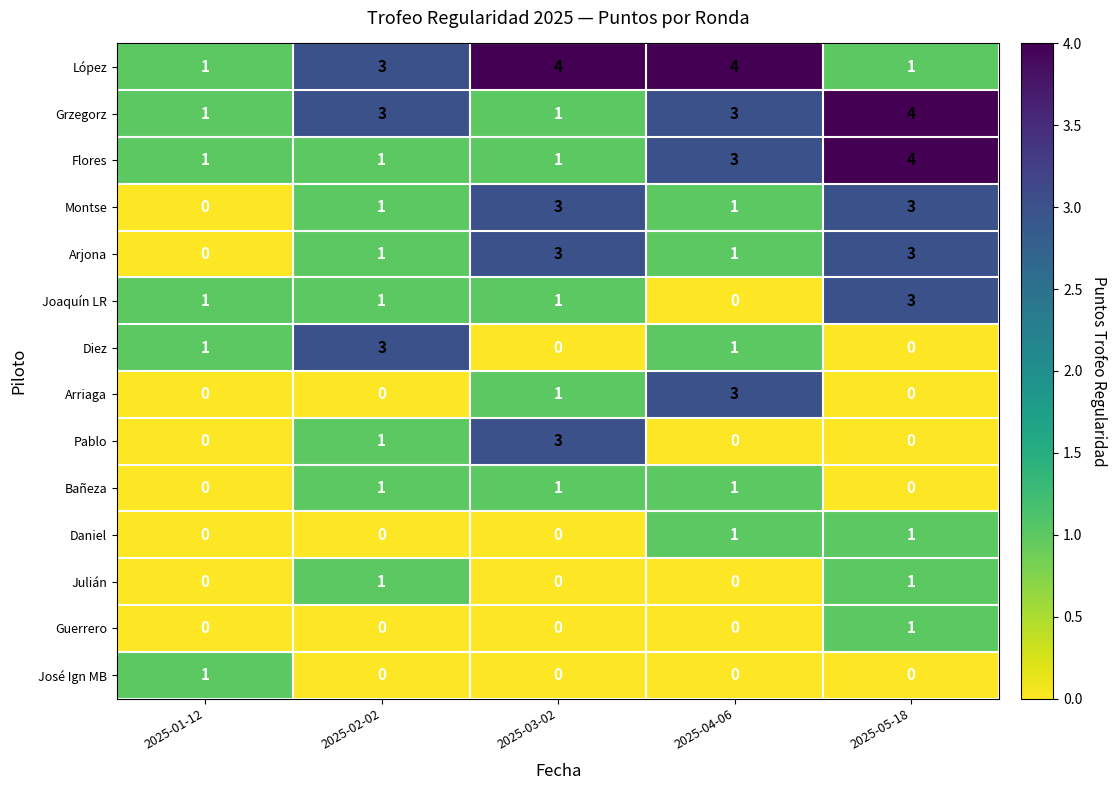

At which label does Joaquín LR reach its minimum?

2025-04-06